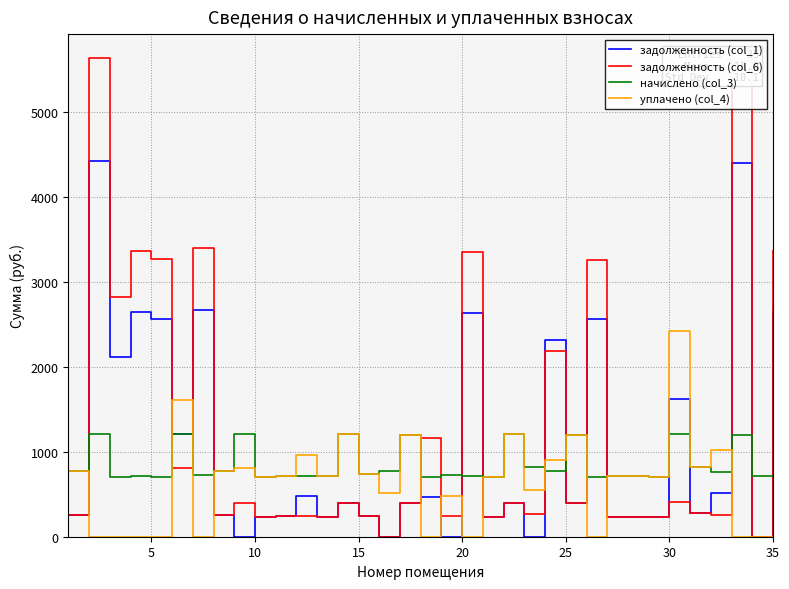

What is the sum of all уплачено (col_4) values?

22143.4